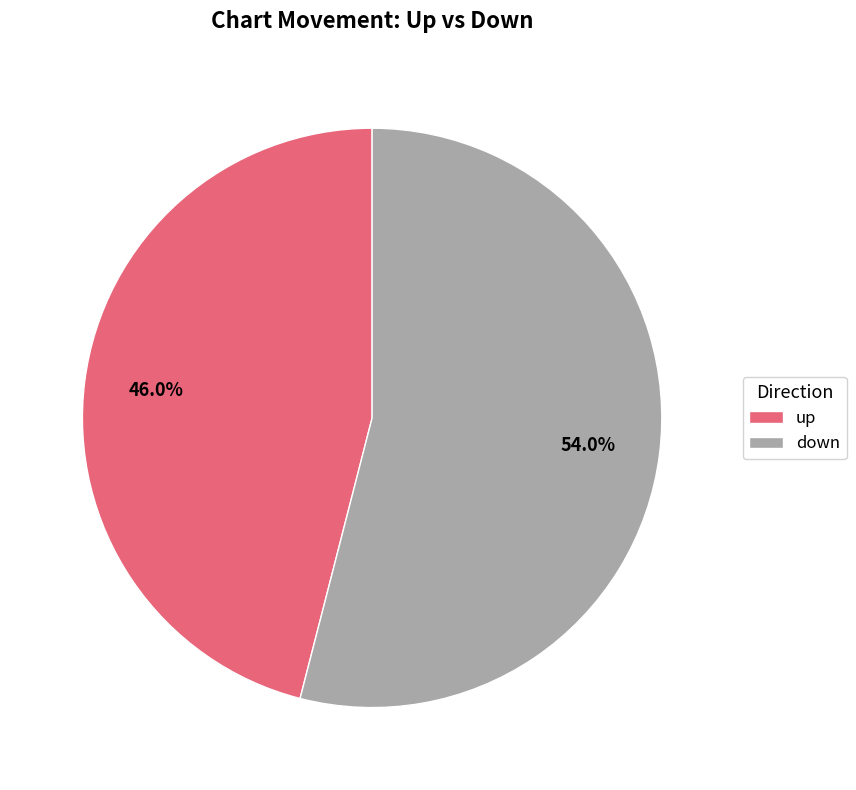

To the nearest percent, what portion does up represent?

46%